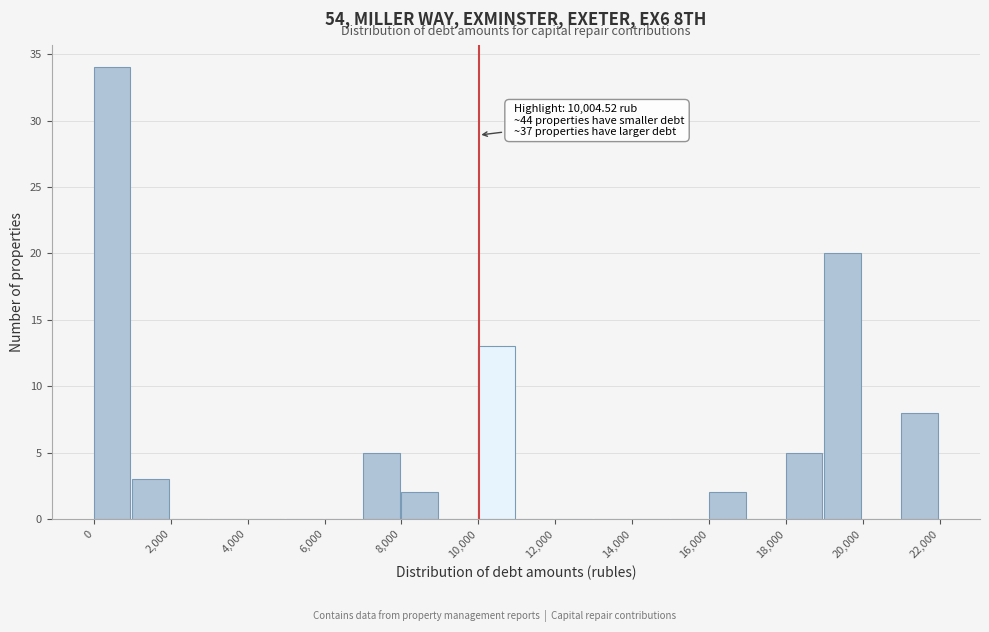

Over which range of the x-axis is the bar tallest?

0 to 1000